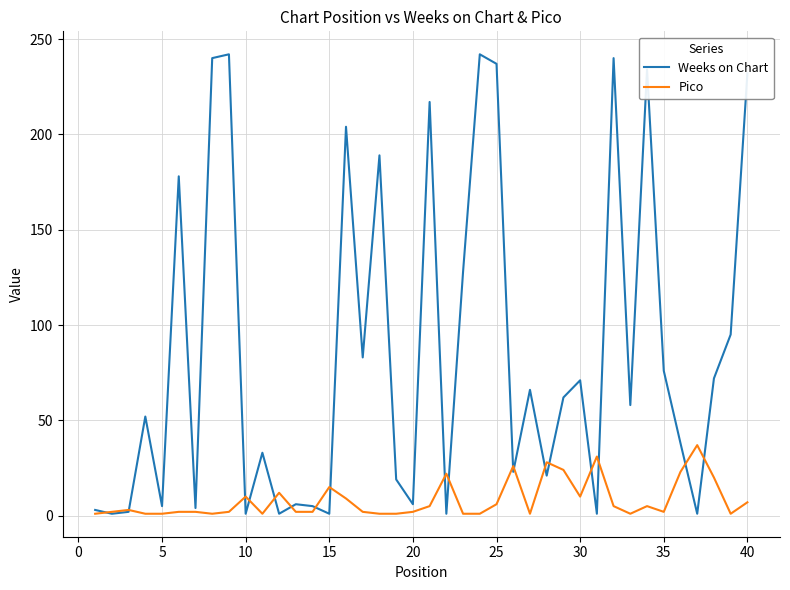

Which series has the largest total across all categories?

Weeks on Chart